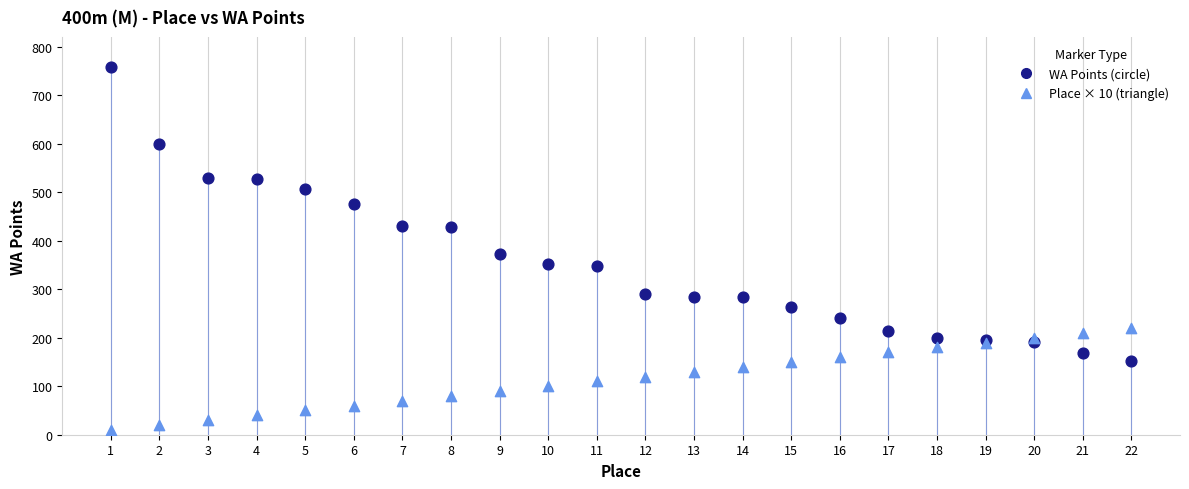

Which series has the widest spread of Y values?

WA Points (circle)